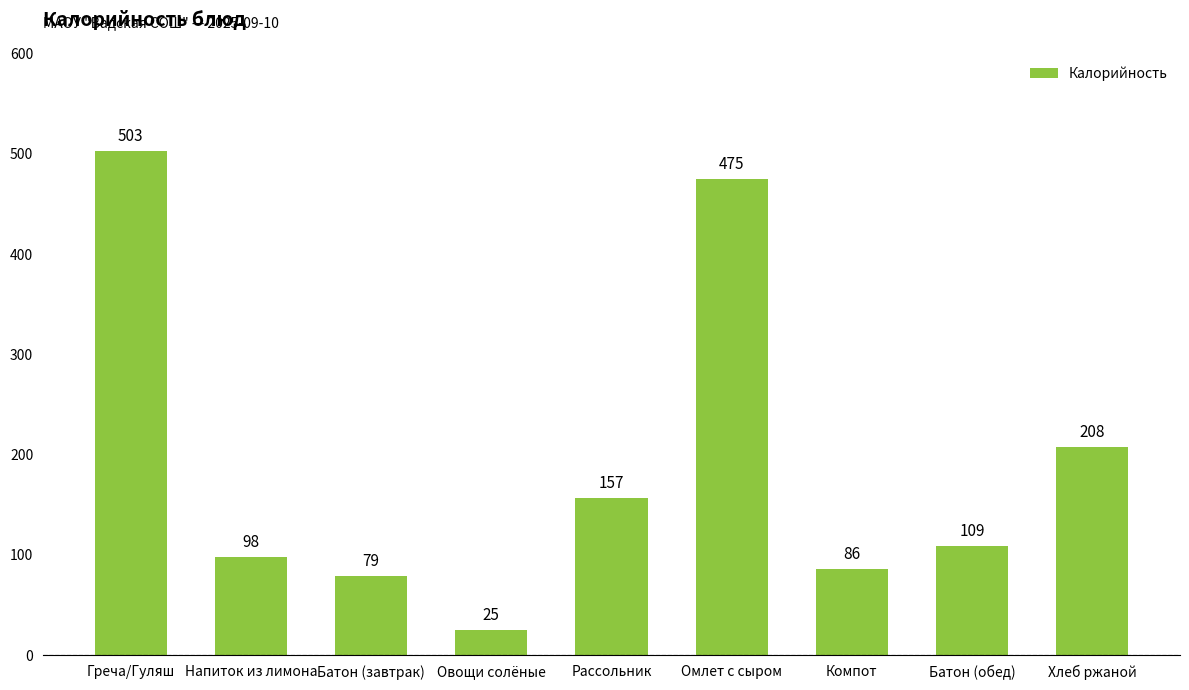

Between Греча/Гуляш and Батон (обед), which is larger?

Греча/Гуляш